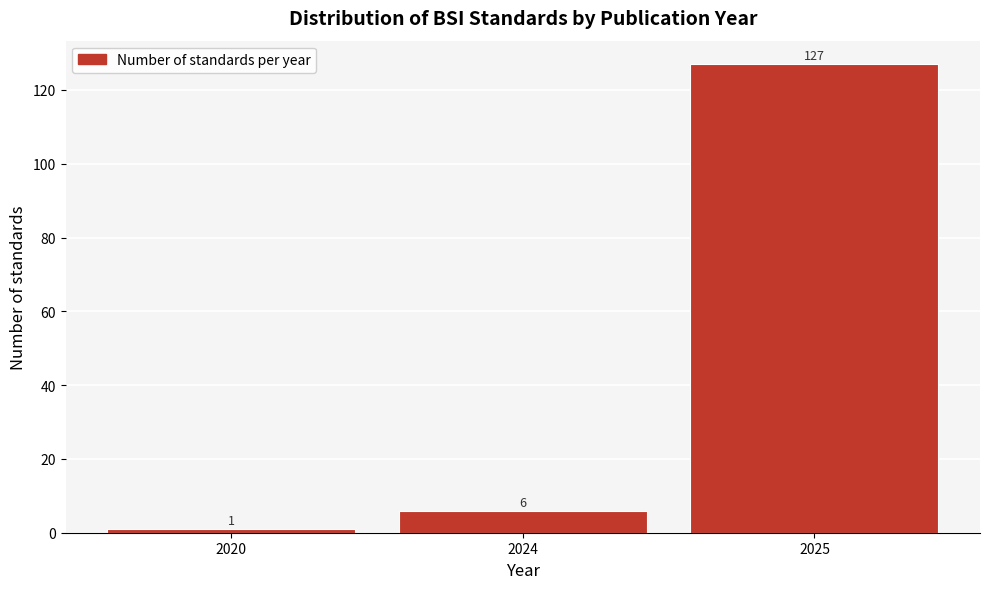

Reading left to right, list all the values displayed in this chart.

1	6	127